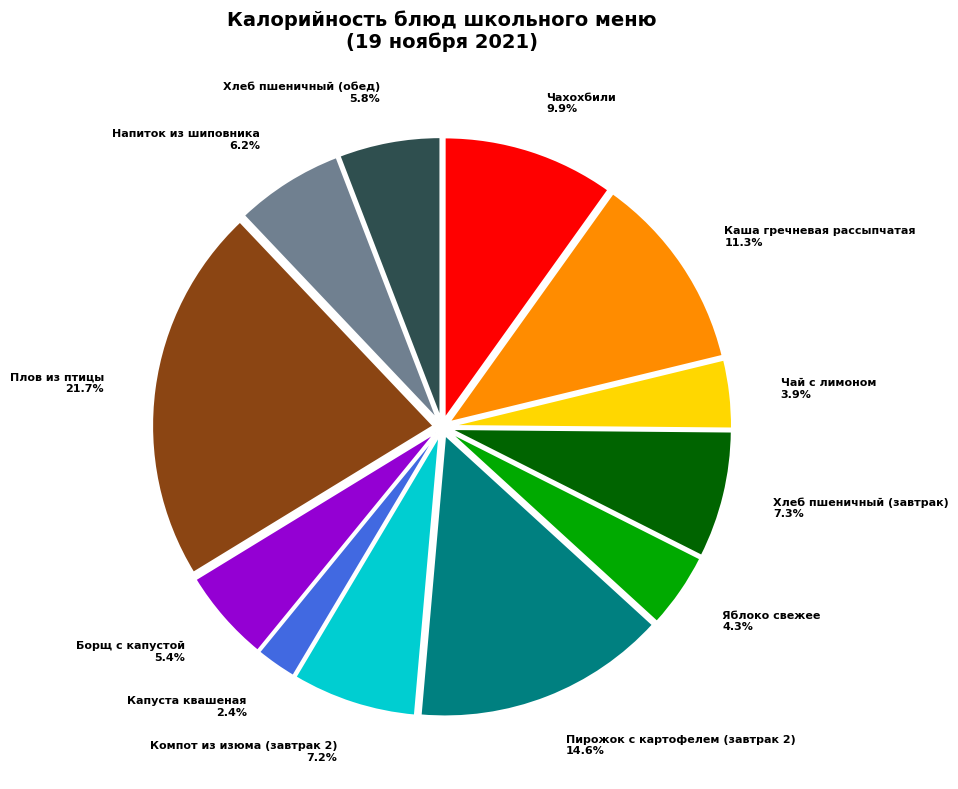

Which slice is the smallest?

Капуста квашеная